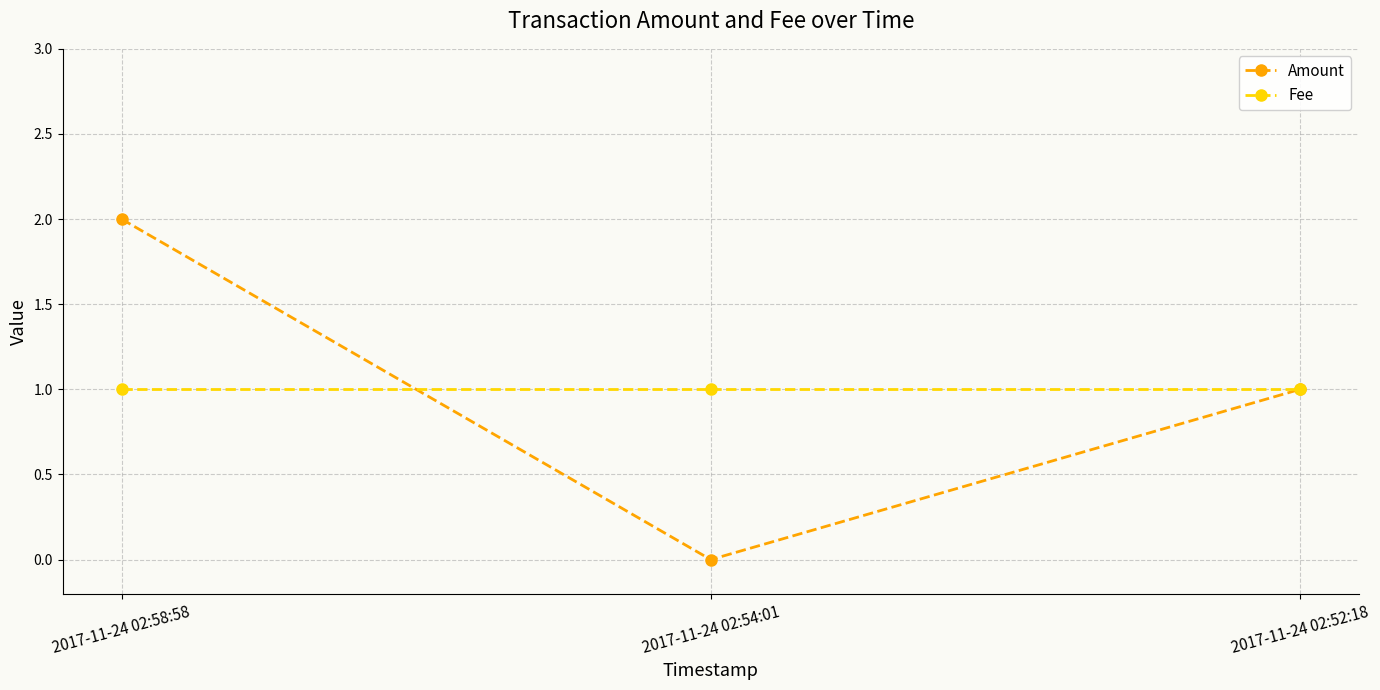

At which label is Amount closest to 1?

2017-11-24 02:52:18